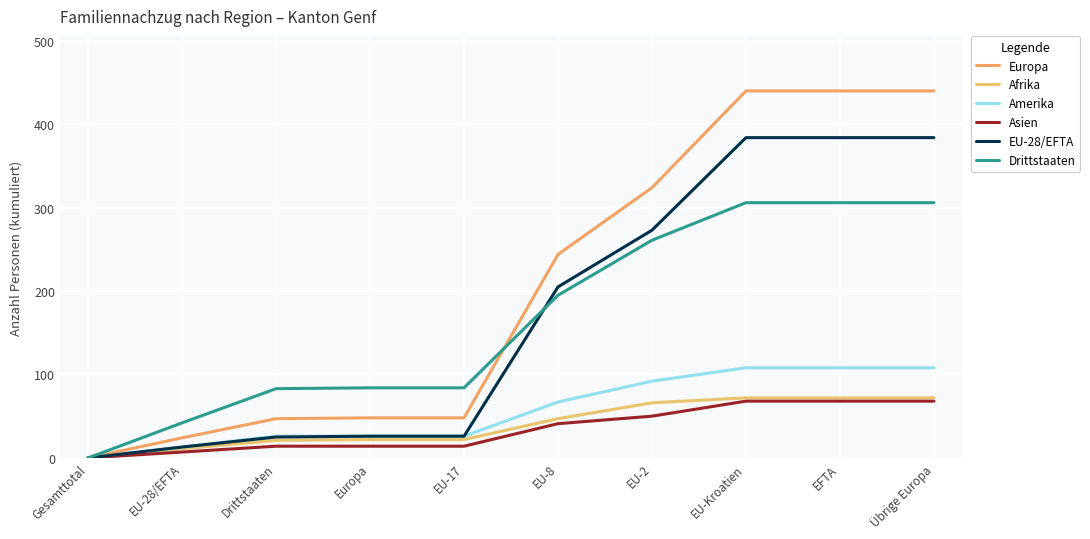

What is the average value of the Asien series?

34